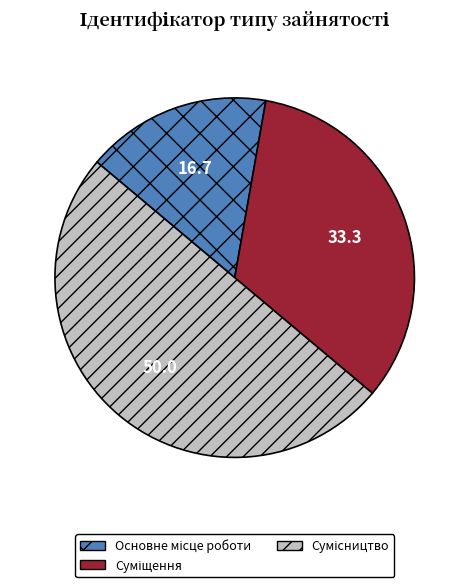

True or false: Основне місце роботи accounts for 17% of the total.

True